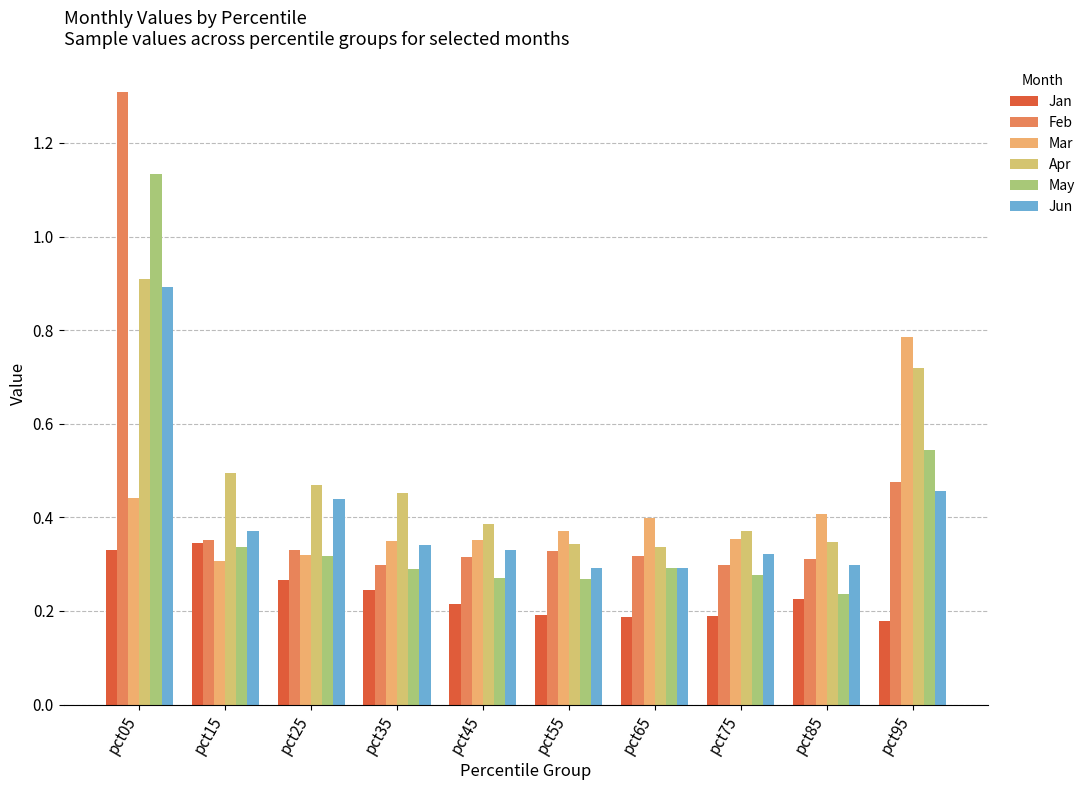

Reading right to left, list all the values displayed in this chart.

Jan: 0.2	0.2	0.2	0.2	0.2	0.2	0.2	0.3	0.3	0.3
Feb: 0.5	0.3	0.3	0.3	0.3	0.3	0.3	0.3	0.4	1.3
Mar: 0.8	0.4	0.4	0.4	0.4	0.4	0.4	0.3	0.3	0.4
Apr: 0.7	0.3	0.4	0.3	0.3	0.4	0.5	0.5	0.5	0.9
May: 0.5	0.2	0.3	0.3	0.3	0.3	0.3	0.3	0.3	1.1
Jun: 0.5	0.3	0.3	0.3	0.3	0.3	0.3	0.4	0.4	0.9